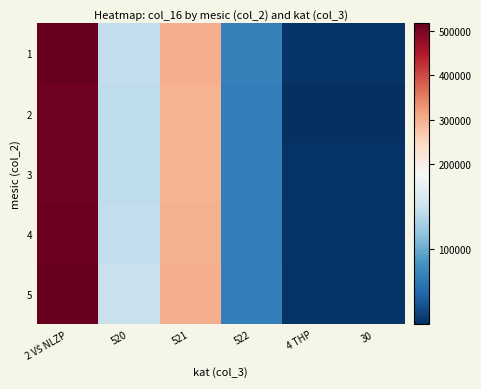

List the series in order of their peak value, lowest first.

3, 2, 4, 1, 5